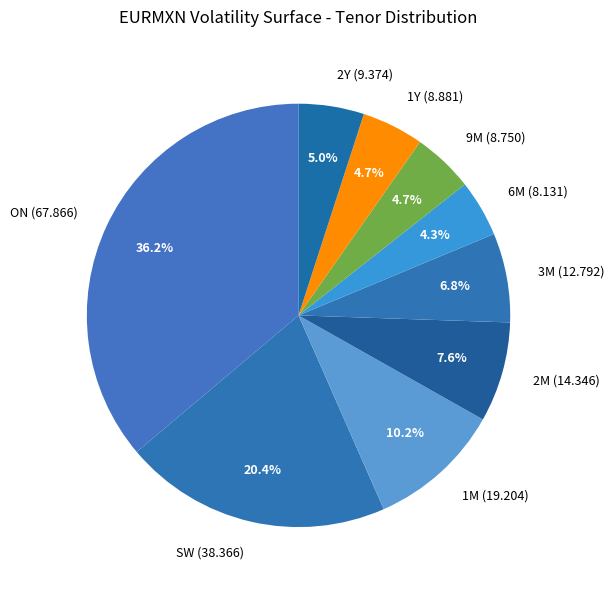

Does any single category account for the majority?

No